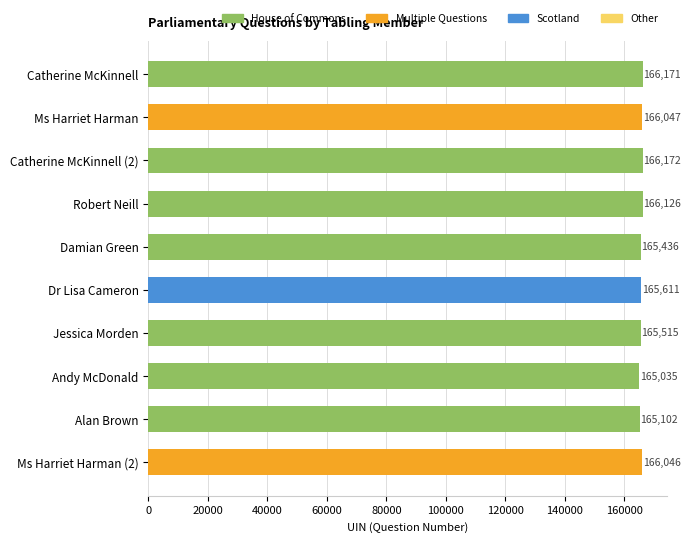

At which label is the value closest to 165603?

Dr Lisa Cameron